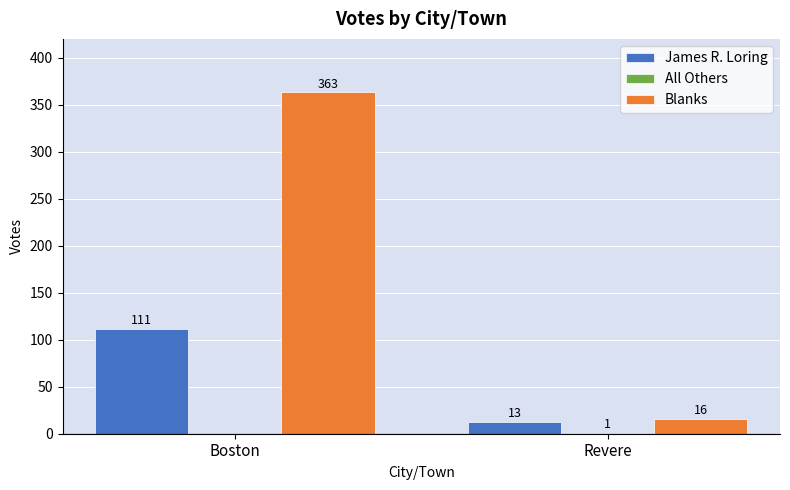

Is the value of Blanks at Revere greater than the value of James R. Loring at Boston?

No